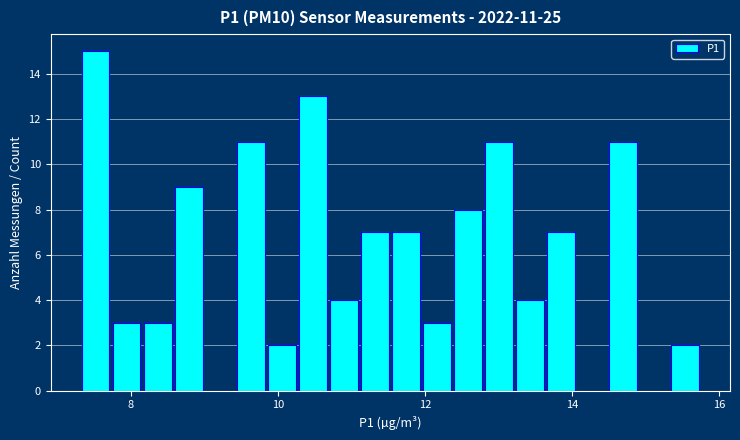

Read against the x-axis, roughly where is the centre of the tallest bar?

7.6